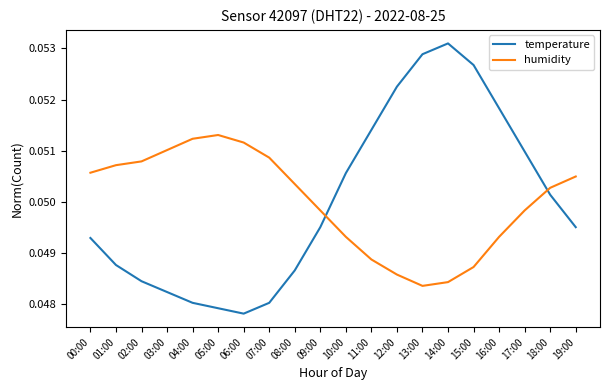

Rank the series at 16:00 from lowest to highest value.

humidity, temperature